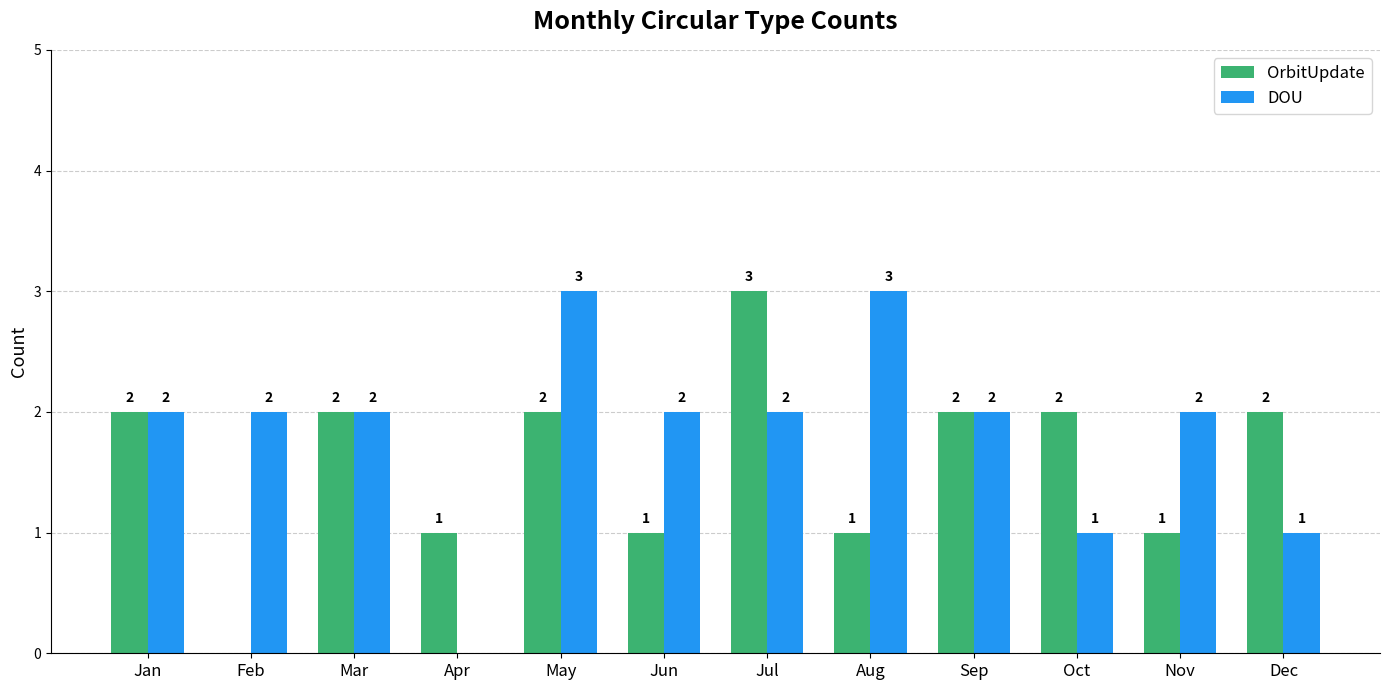

Reading right to left, transcribe all the data shown in this chart.

OrbitUpdate: Dec=2	Nov=1	Oct=2	Sep=2	Aug=1	Jul=3	Jun=1	May=2	Apr=1	Mar=2	Feb=0	Jan=2
DOU: Dec=1	Nov=2	Oct=1	Sep=2	Aug=3	Jul=2	Jun=2	May=3	Apr=0	Mar=2	Feb=2	Jan=2